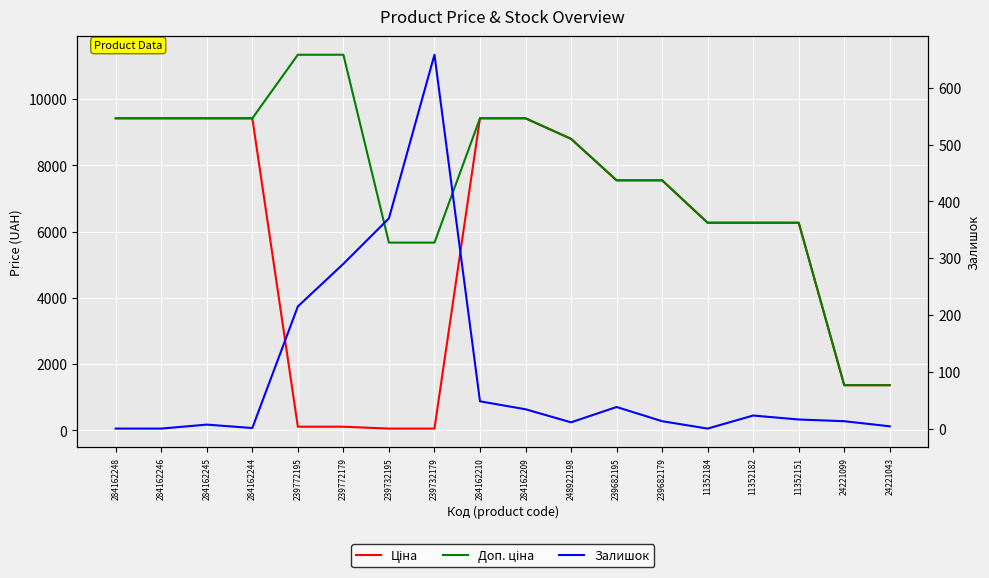

What is the maximum value shown in the chart?

11334.0